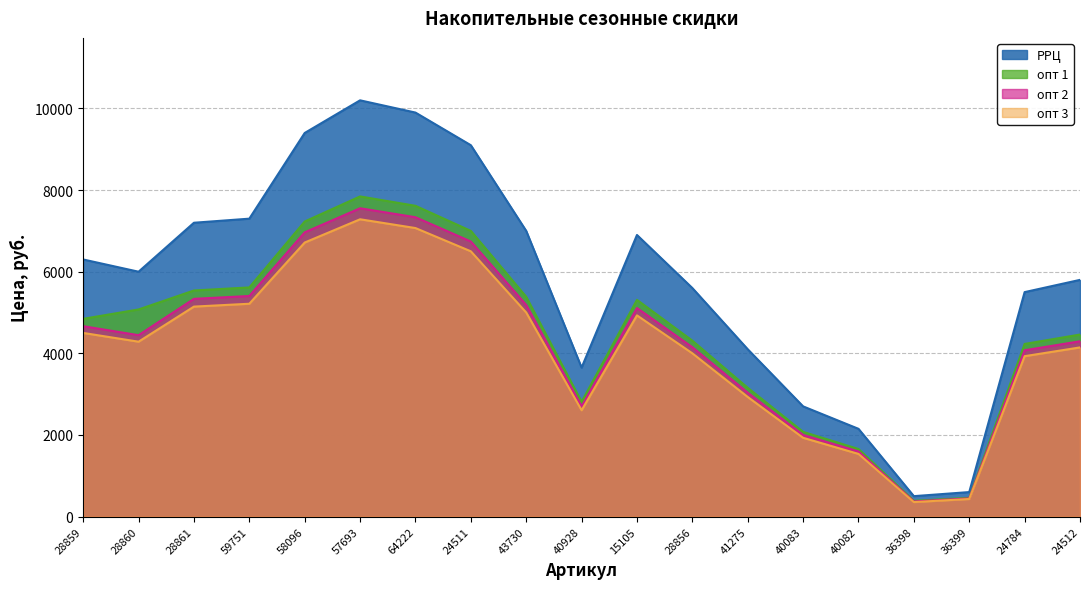

Does the chart display data point markers on the line(s)?

No